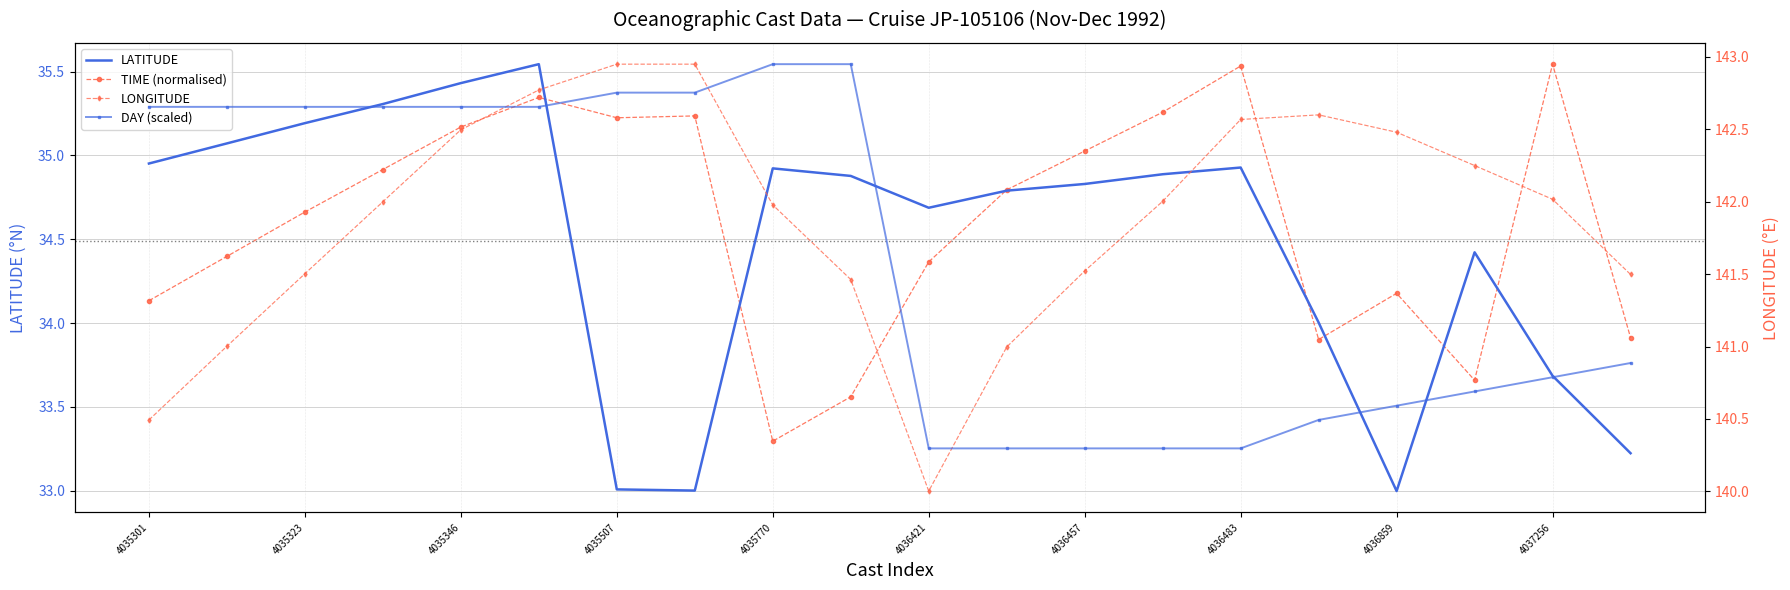

What position from the left is 4035301?

1